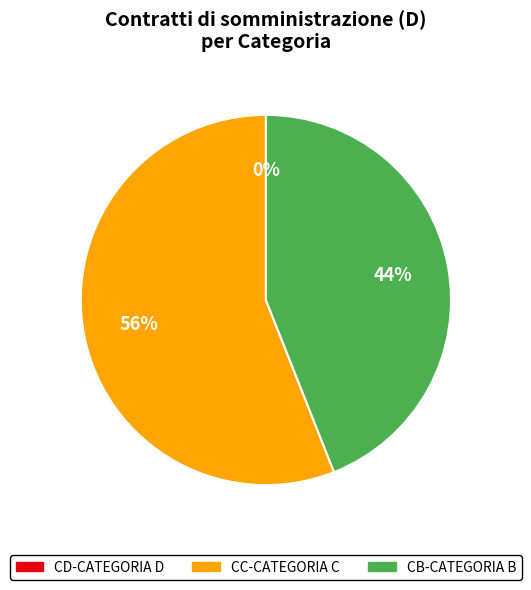

The CD-CATEGORIA D slice represents 1% of the pie. True or false?

False